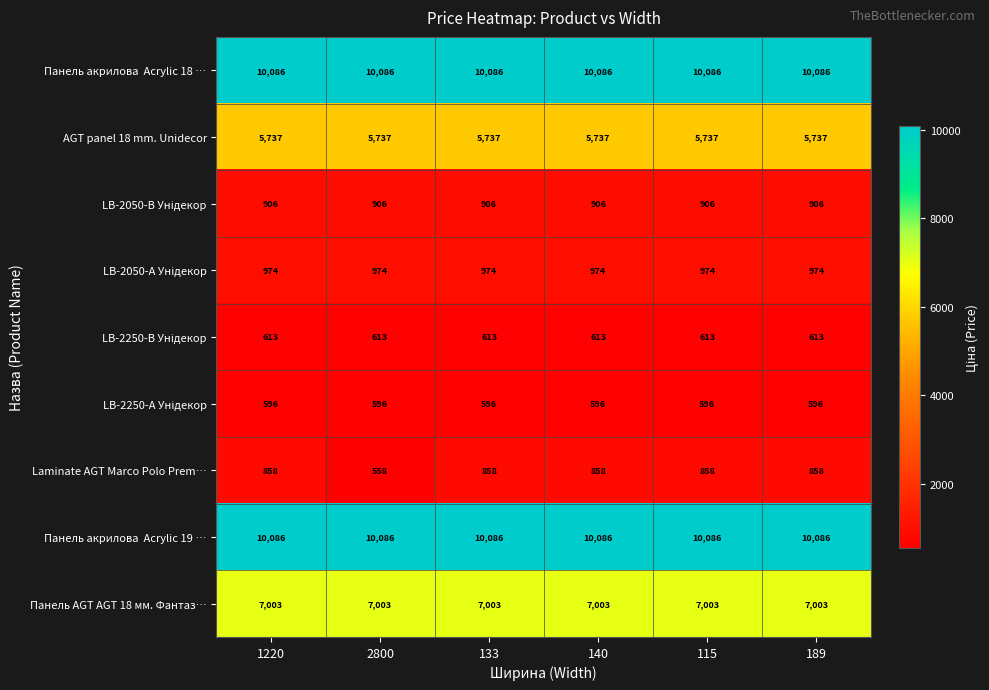

What is the greatest value displayed?

10086